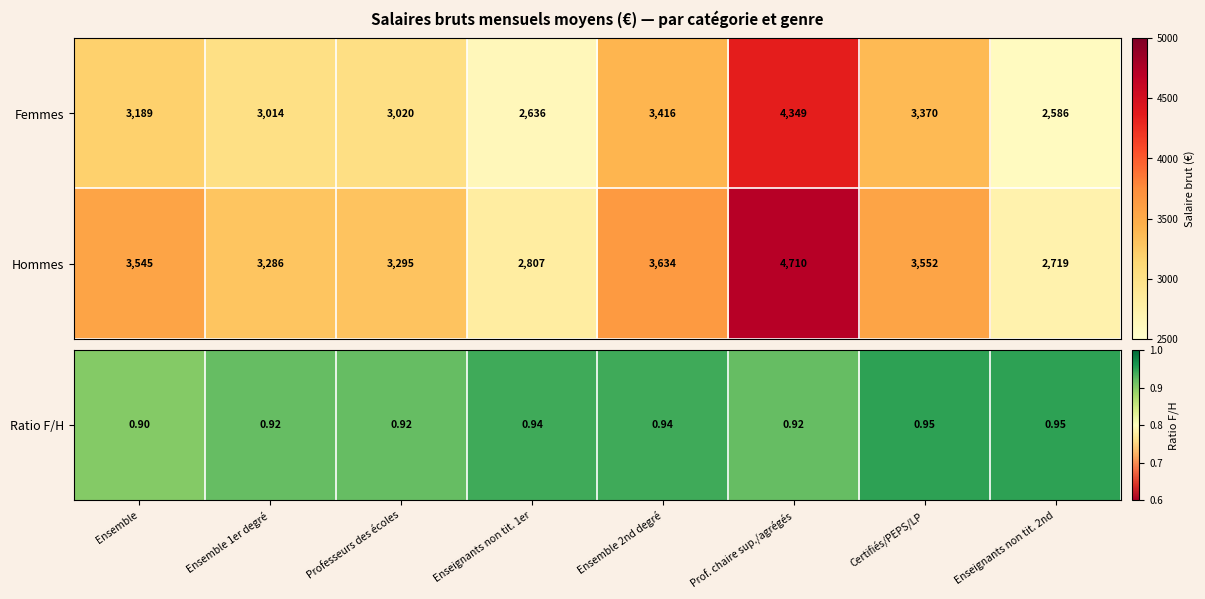

Reading left to right, list all the values displayed in this chart.

Femmes: 3189	3014	3020	2636	3416	4349	3370	2586
Hommes: 3545	3286	3295	2807	3634	4710	3552	2719